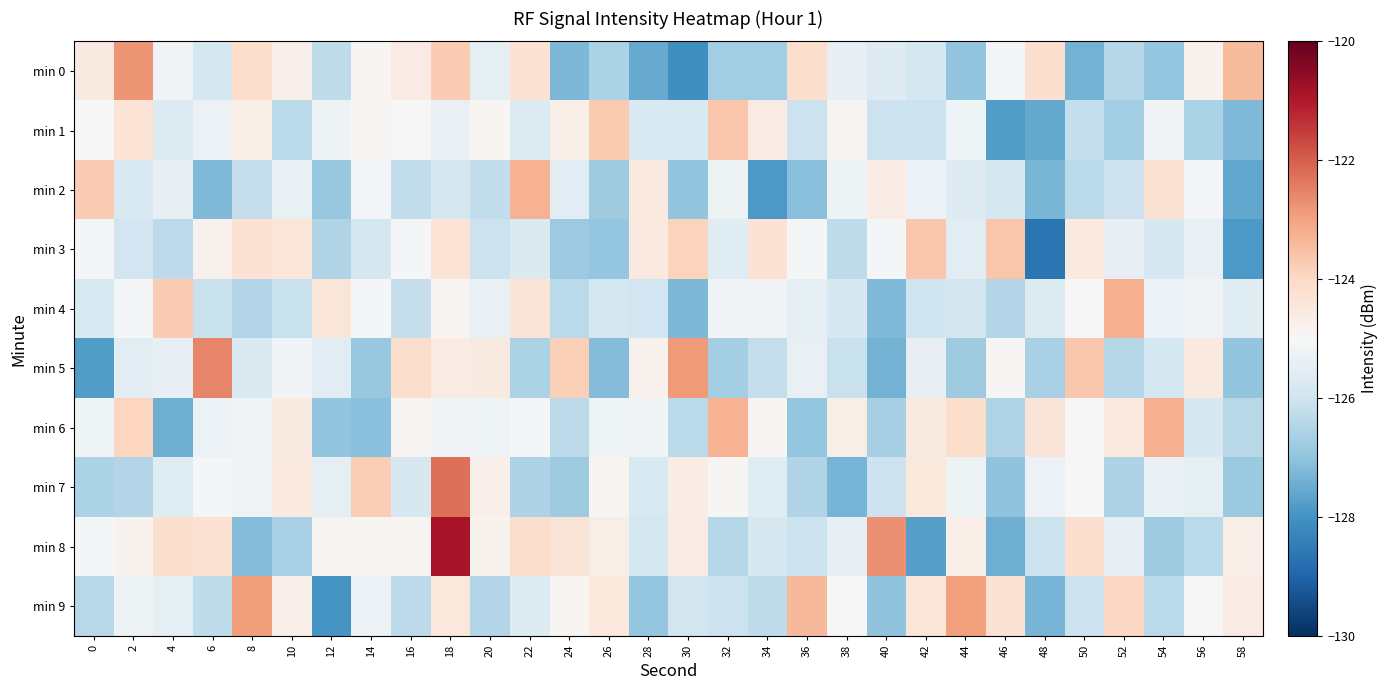

Which series has the largest total across all categories?

min 8